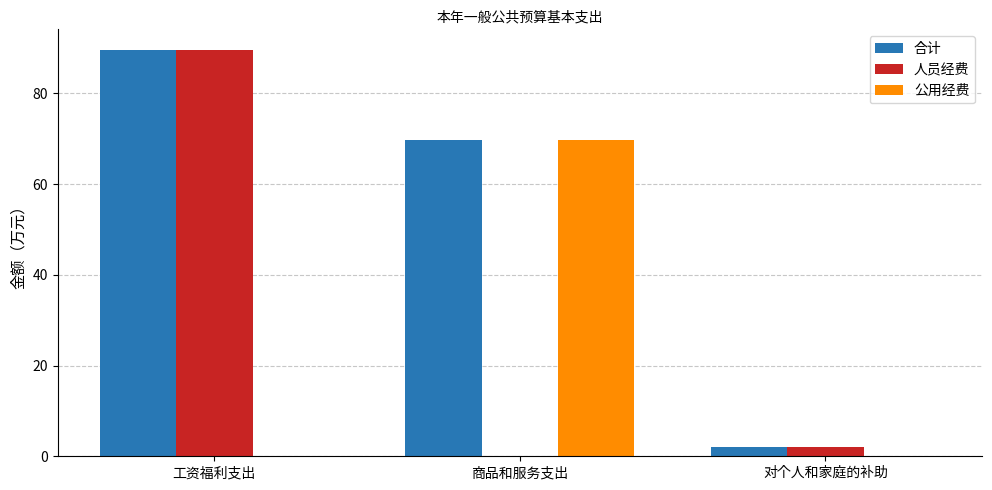

Where is 合计 nearest to the value 45?

商品和服务支出